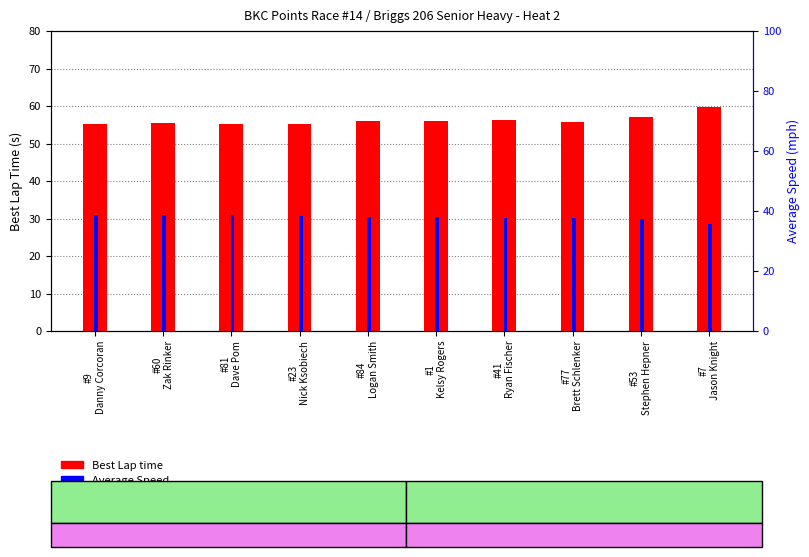

Which has a higher value, #84
Logan Smith or #81
Dave Pom?

#84
Logan Smith